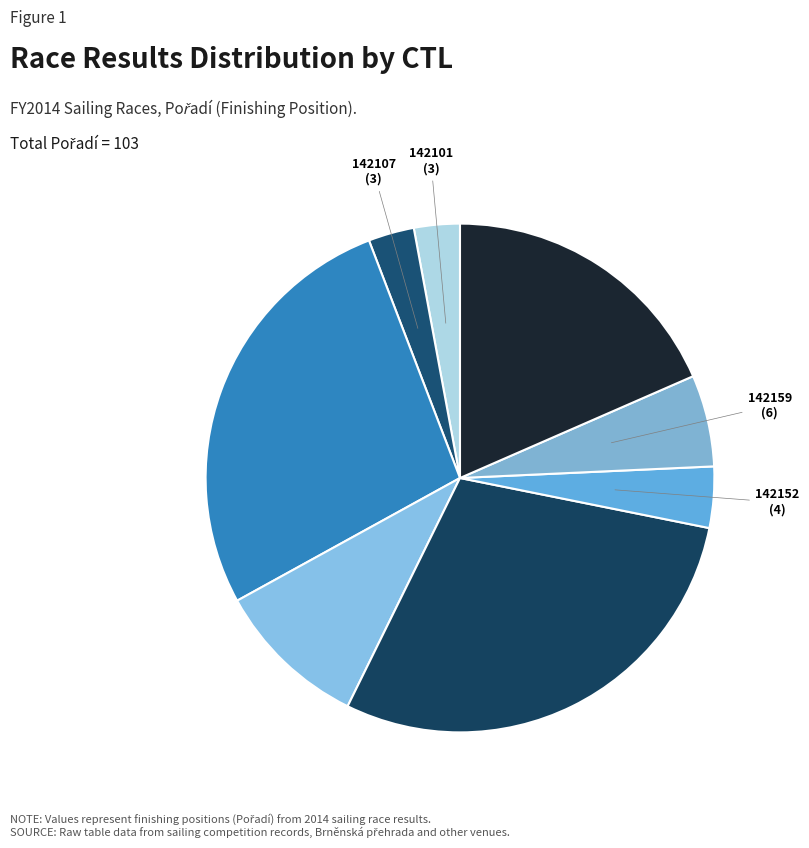

Which category has the biggest portion of the pie?

142177